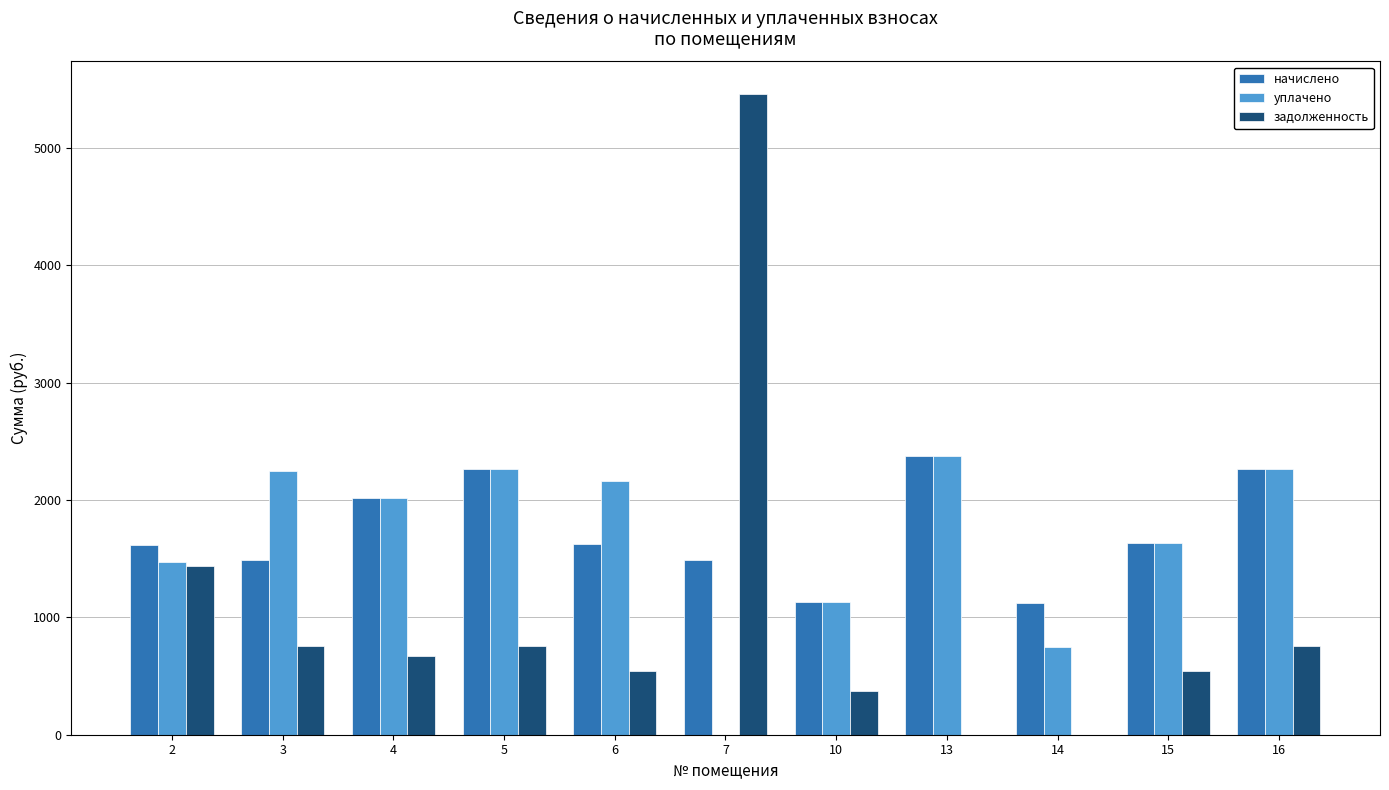

Is it true that задолженность equals 755.2 at 16?

True